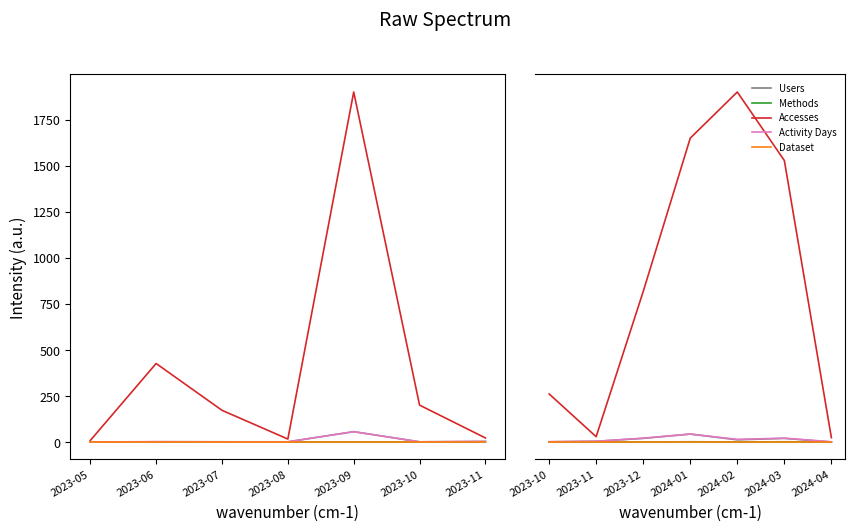

How many distinct data groups are displayed?

5